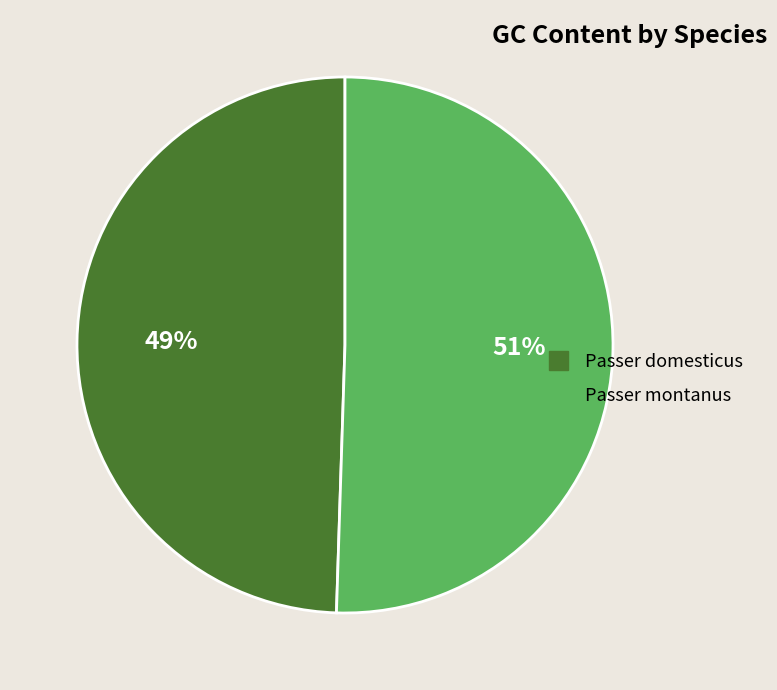

The Passer domesticus slice represents 49% of the pie. True or false?

True